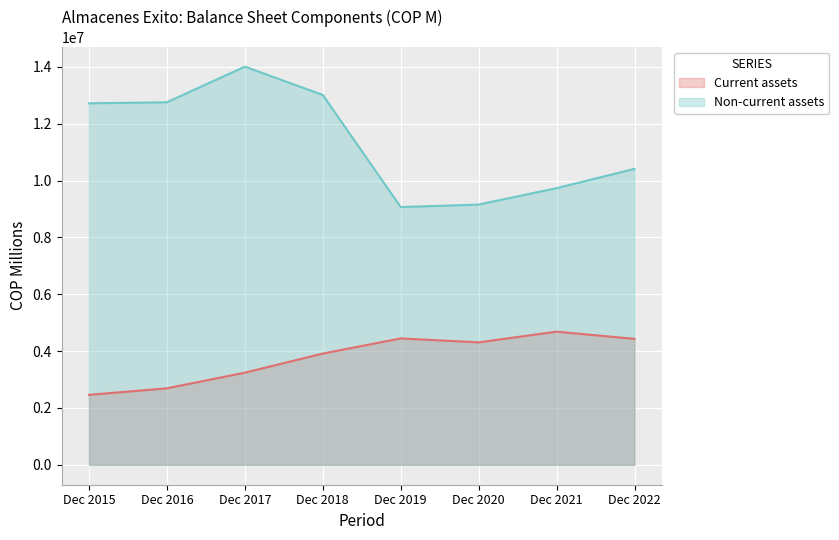

Which series has the largest total across all categories?

Non-current assets